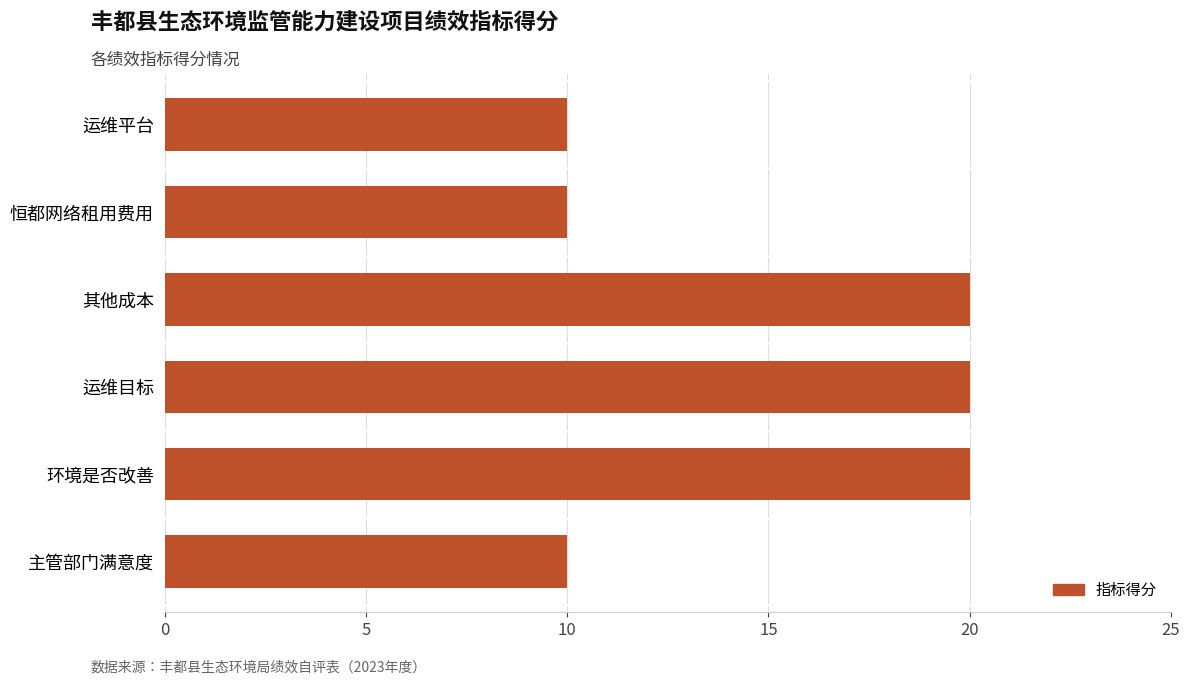

What is the sum of all values?

90